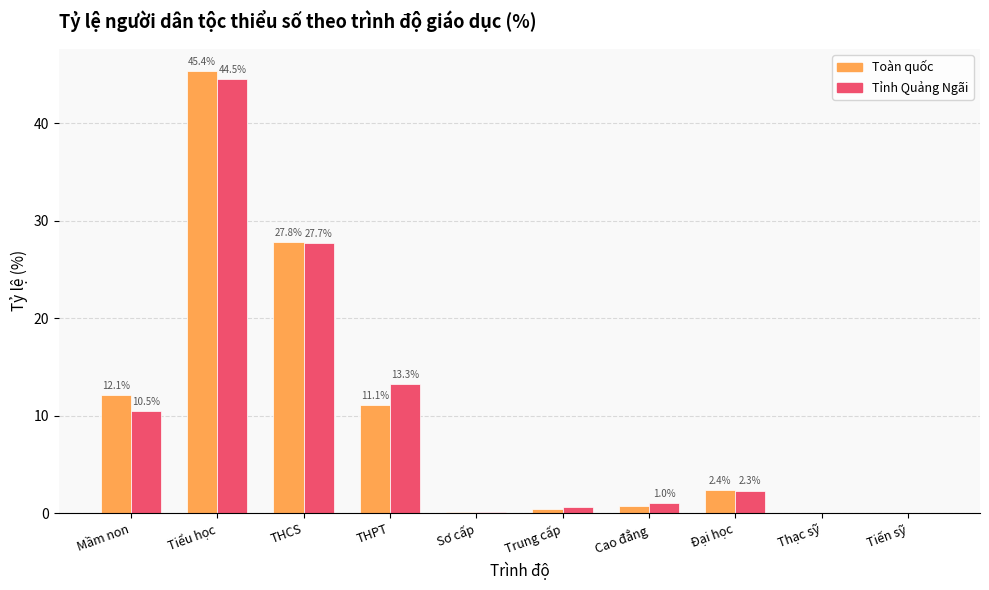

Which series has the largest range (max minus min)?

Toàn quốc